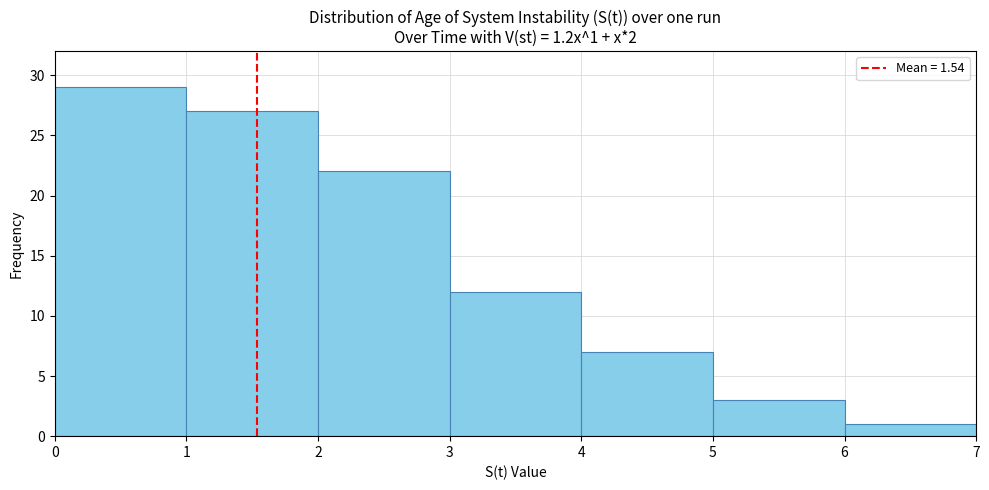

Over which range of the x-axis is the bar tallest?

0 to 1